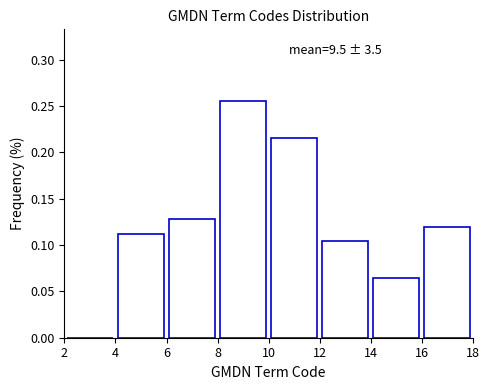

Which range on the x-axis has the tallest bar?

8 to 10